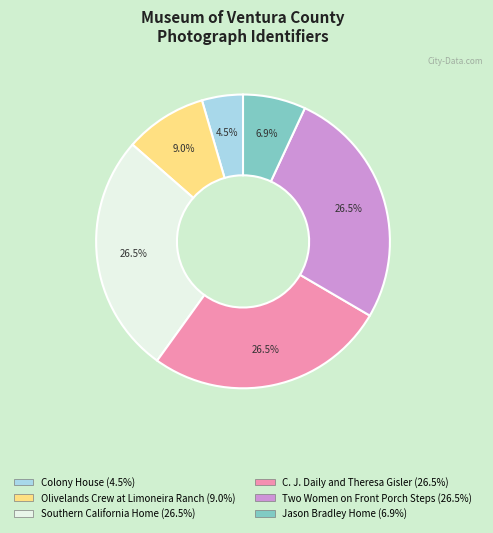

What is the ratio of the value at Colony House to the value at Jason Bradley Home?

0.7